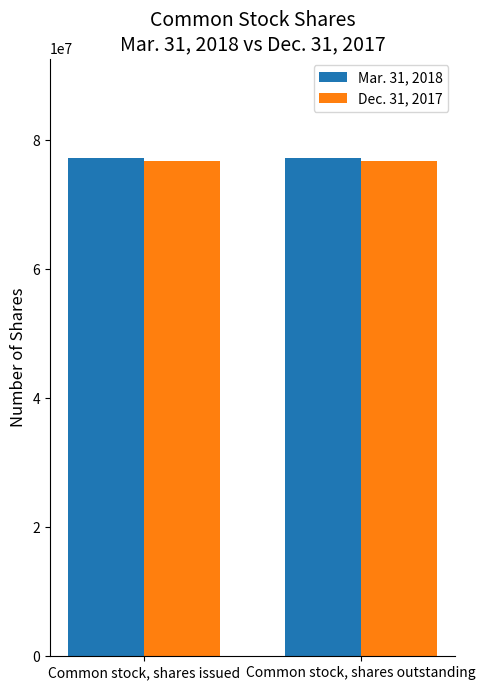

Reading left to right, what are all the values shown in this chart?

Mar. 31, 2018: Common stock, shares issued=77241115	Common stock, shares outstanding=77241115
Dec. 31, 2017: Common stock, shares issued=76825966	Common stock, shares outstanding=76825966